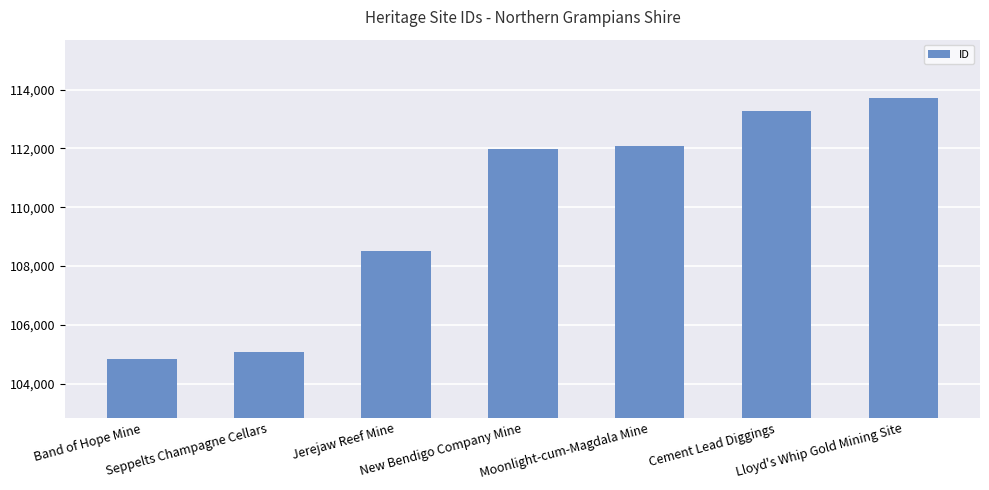

What is the sum of the values at Cement Lead Diggings and Jerejaw Reef Mine?

221790